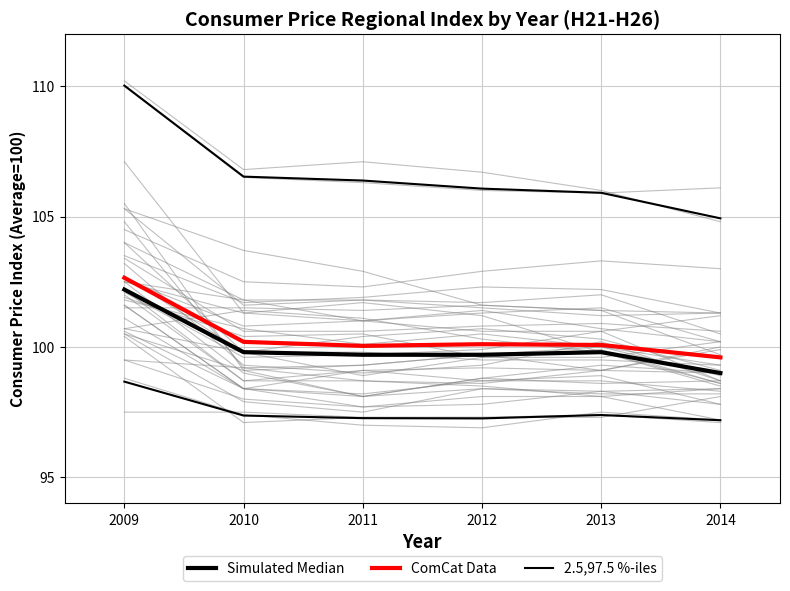

How many values in the ComCat Data series are below 100?

1